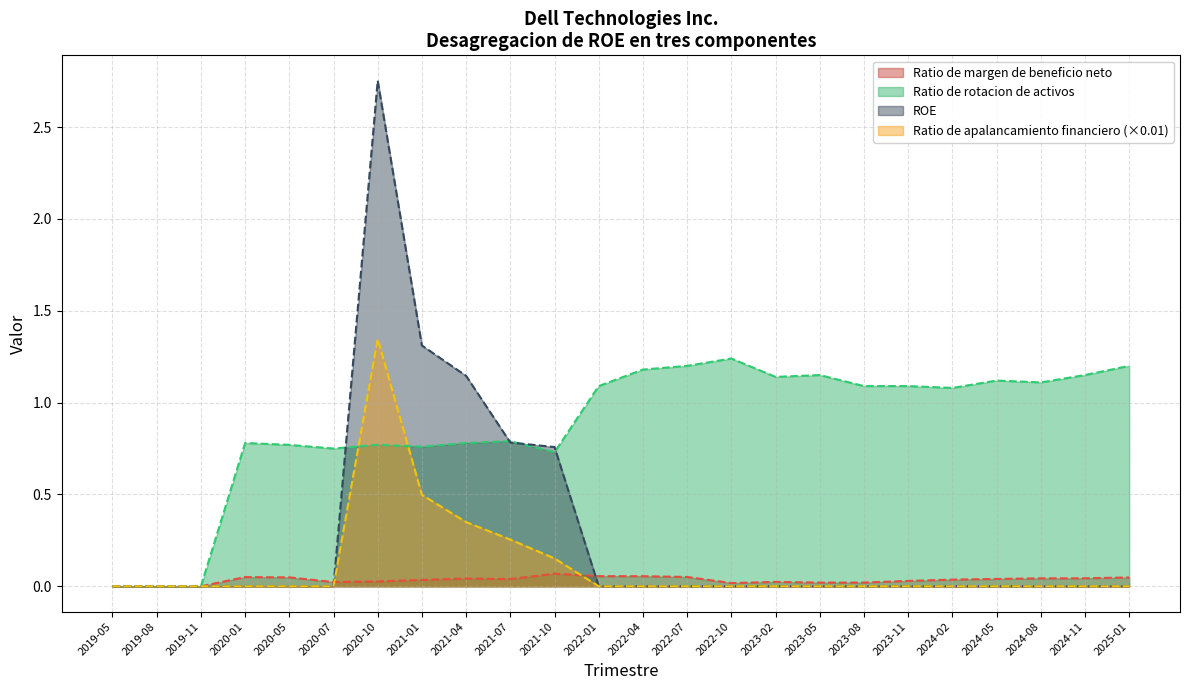

At which category does the chart reach its peak across all series?

2020-10